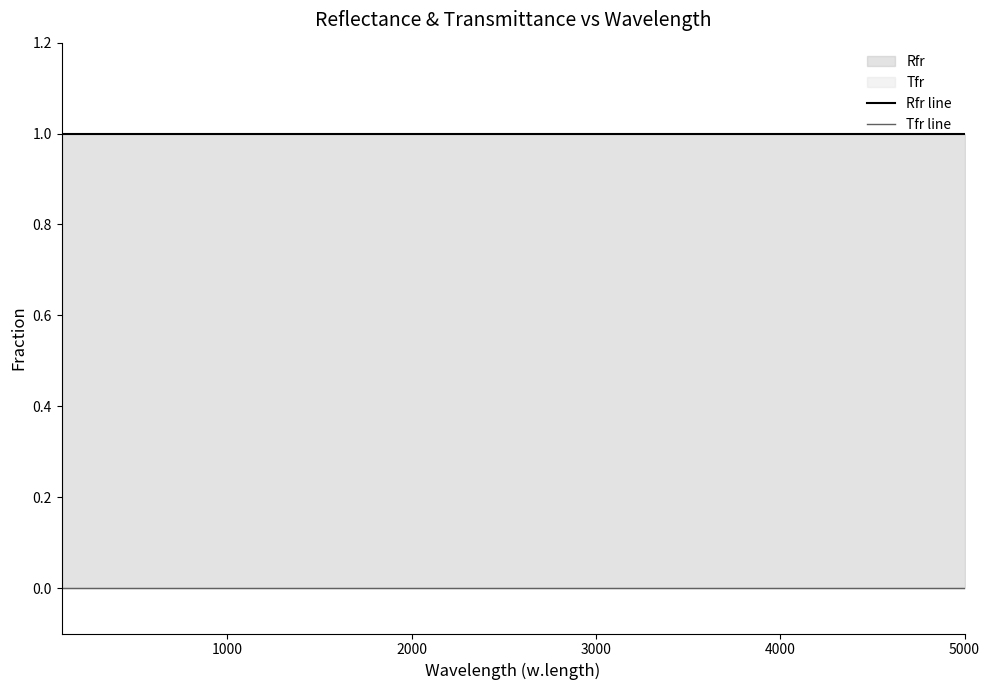

Does the chart display data point markers on the line(s)?

No